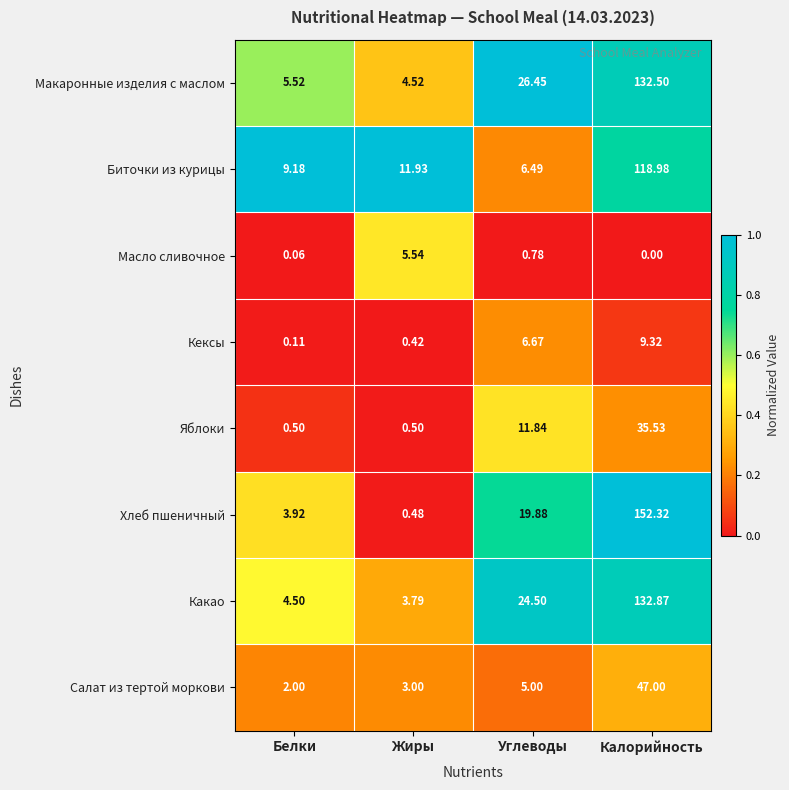

At Углеводы, list the series in order from smallest to largest.

Масло сливочное, Салат из тертой моркови, Биточки из курицы, Кексы, Яблоки, Хлеб пшеничный, Какао, Макаронные изделия с маслом